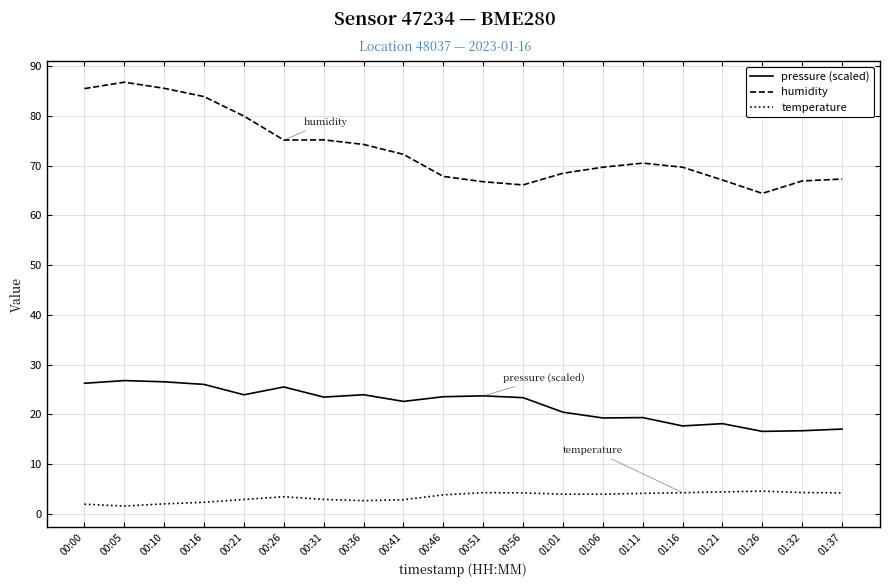

Between 00:05 and 01:37, which series saw the biggest shift?

humidity